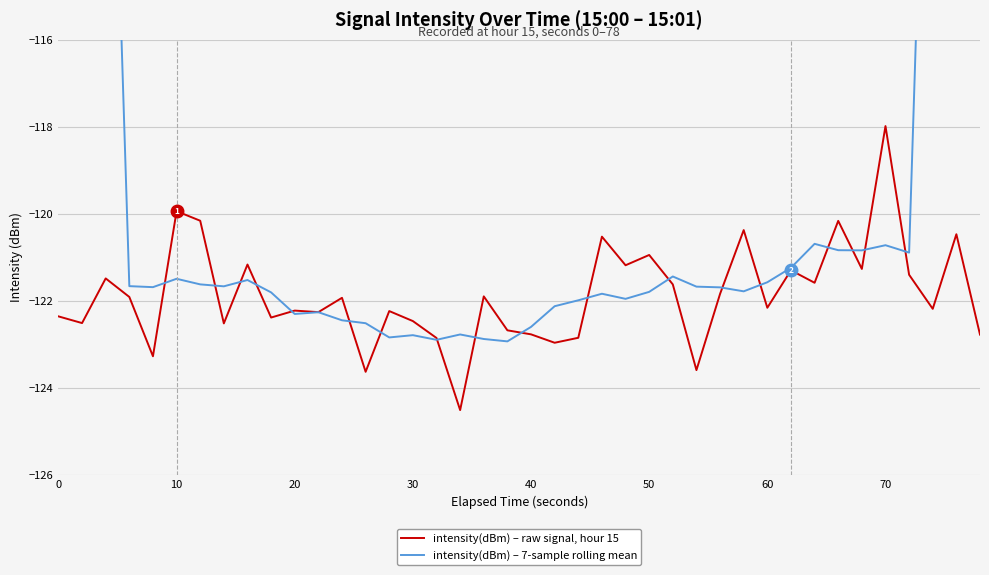

Count the number of categories in the chart.

40